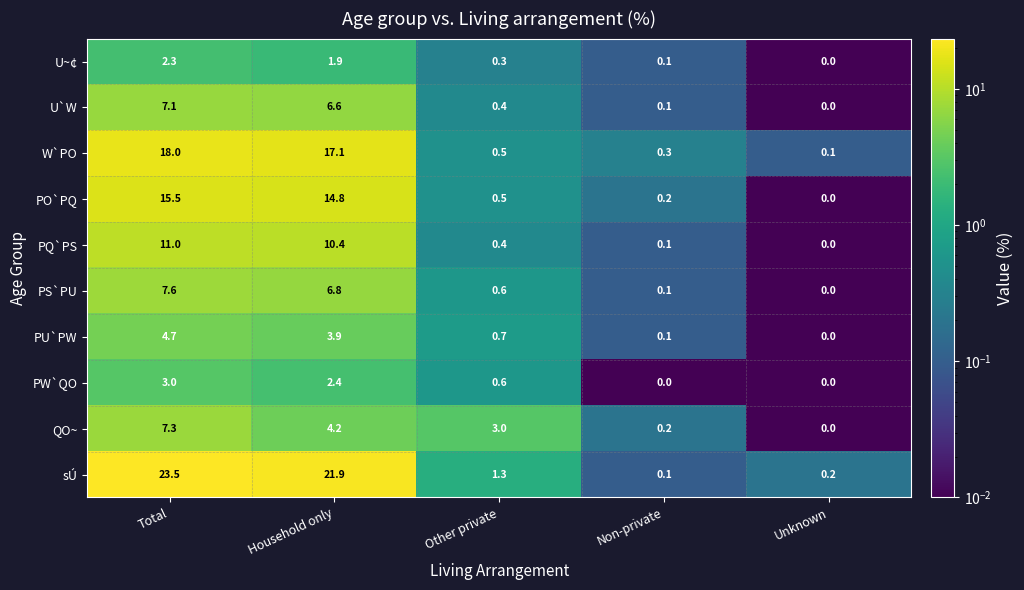

True or false: PW`QO has a value of 0.6 at Other private.

True